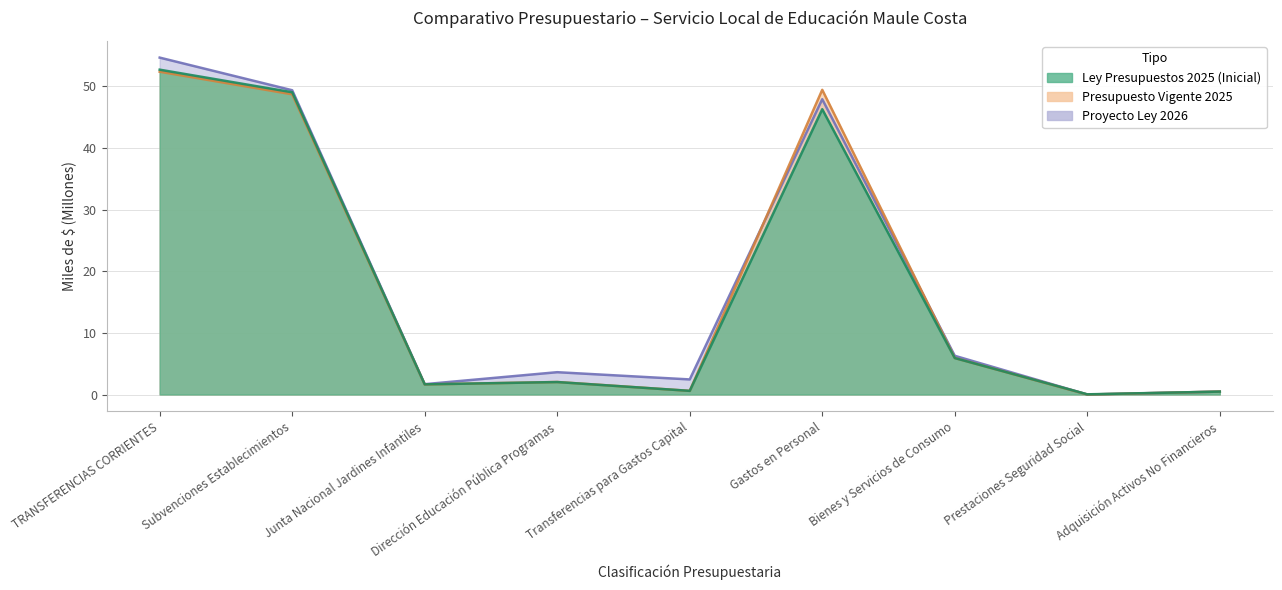

True or false: presupuesto_vigente_2025 and ley_2025 cross at least once.

True